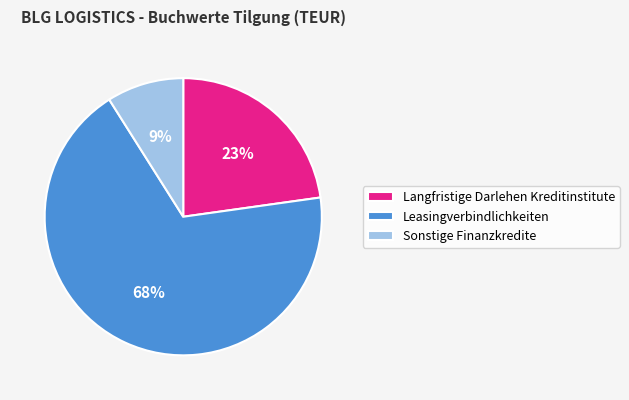

To the nearest percent, what is the difference between the largest and smallest slice percentages?

59%